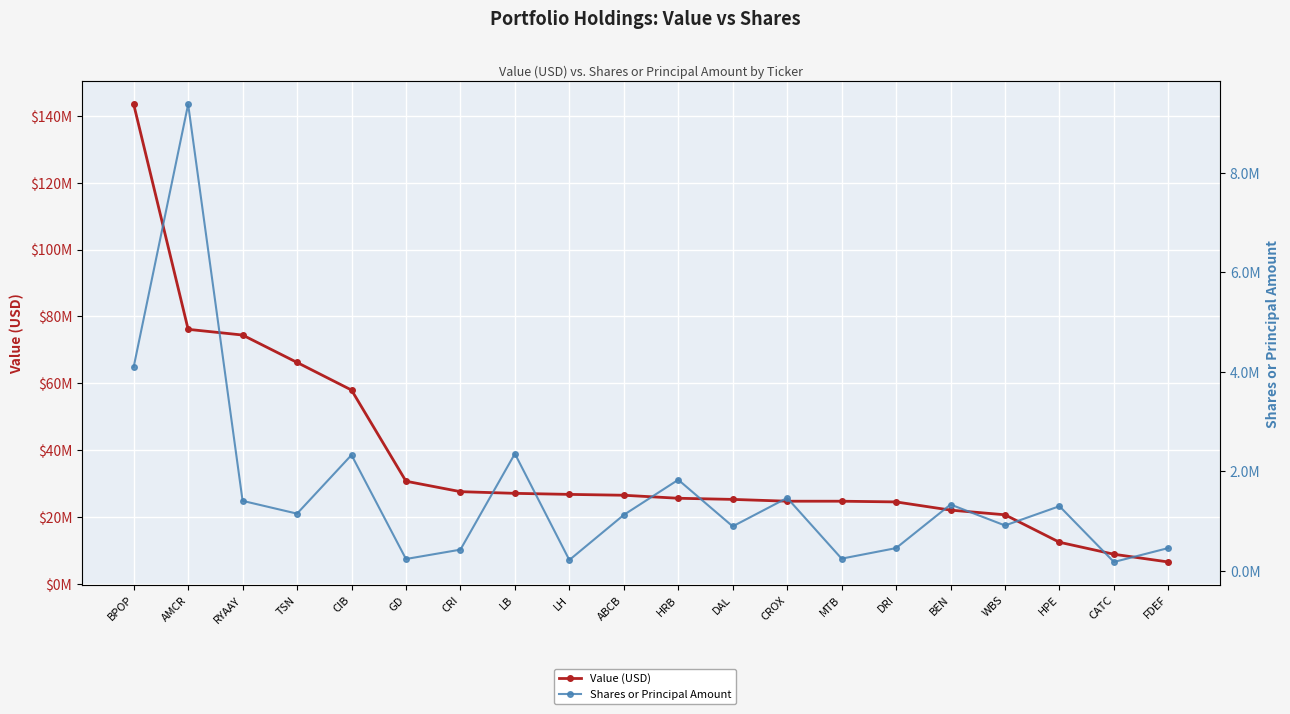

What is the minimum value for Value (USD)?

6683000